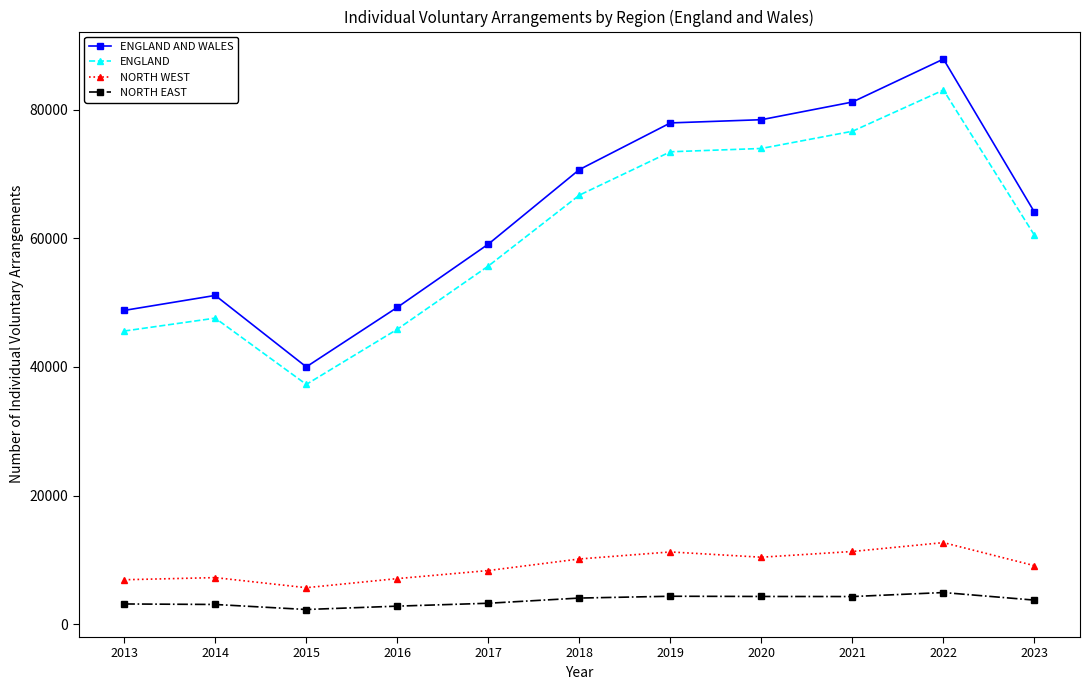

Does the chart display data point markers on the line(s)?

Yes